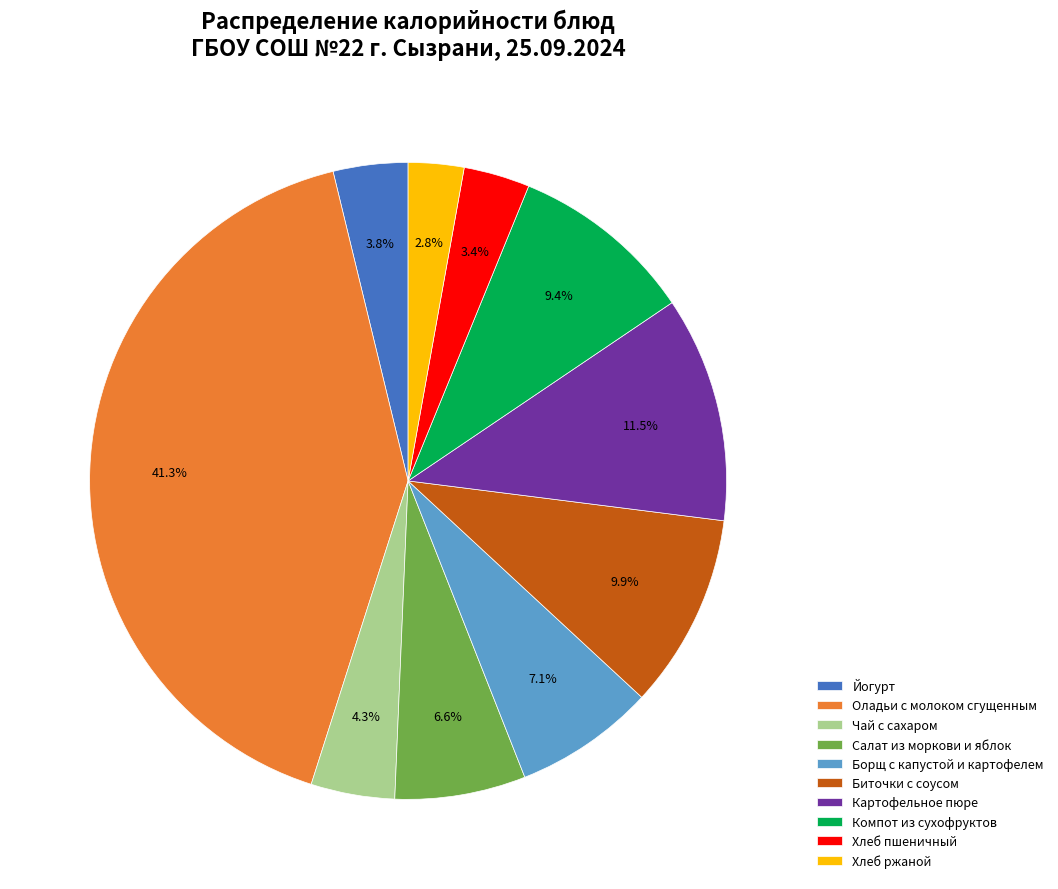

Which slice is the largest?

Оладьи с молоком сгущенным